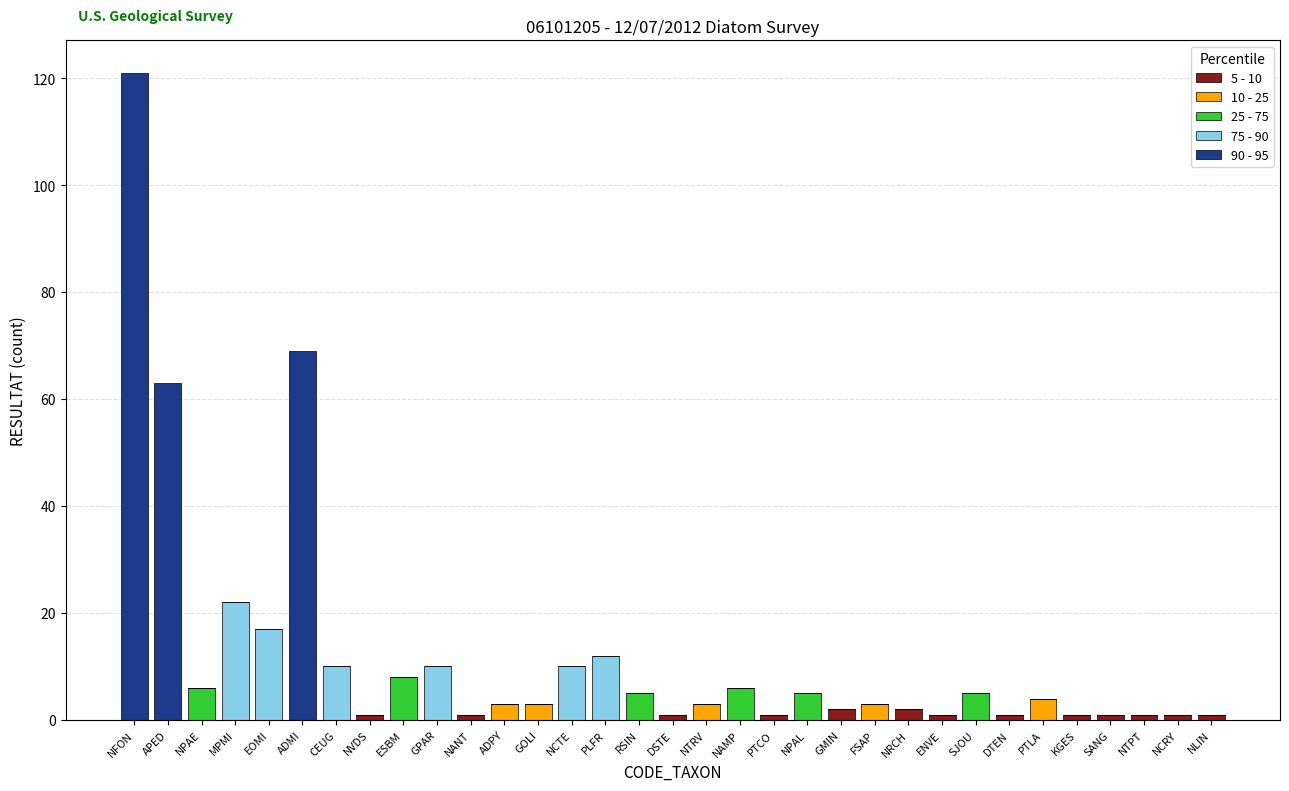

The 5 - 10 series shows 0 at APED. True or false?

True